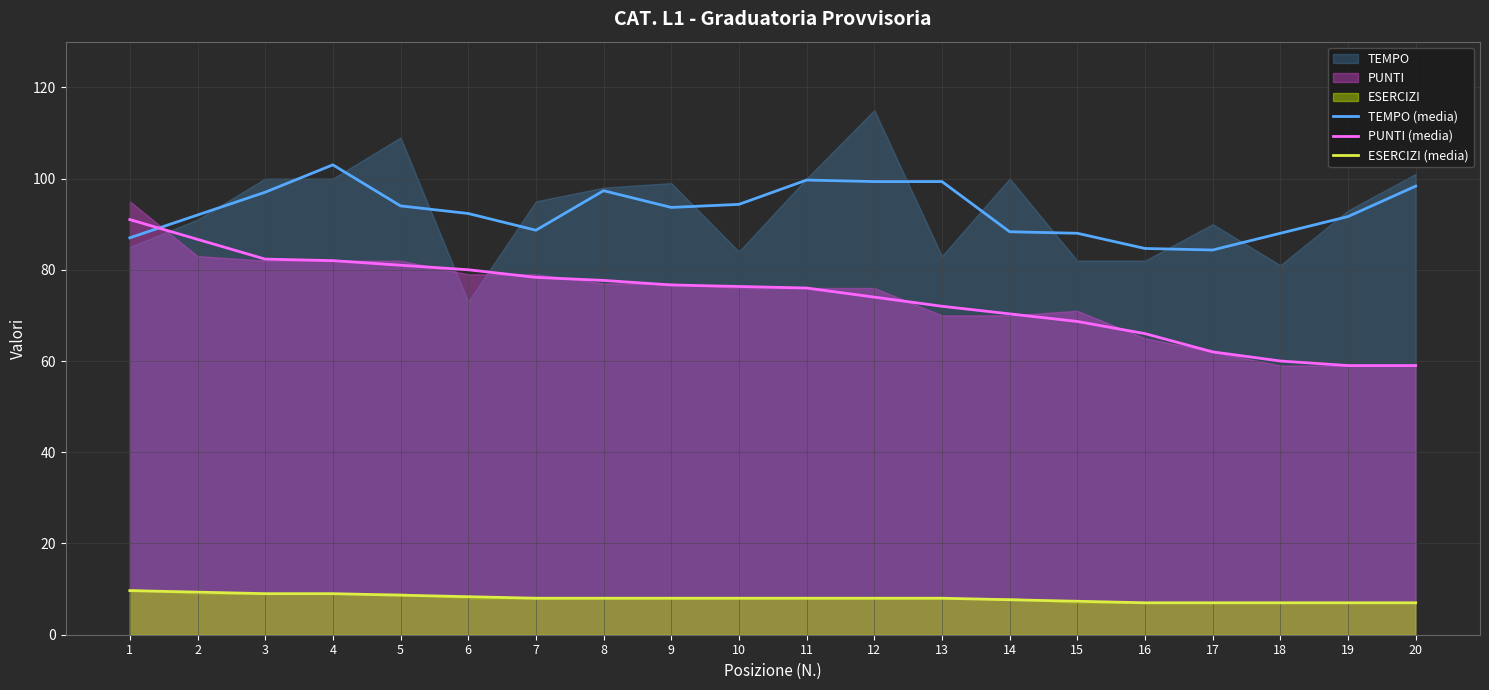

Reading right to left, extract all data points from this chart.

TEMPO (media): 98.3	91.7	88.0	84.3	84.7	88.0	88.3	99.3	99.3	99.7	94.3	93.7	97.3	88.7	92.3	94.0	103.0	97.0	92.0	87.0
PUNTI (media): 59.0	59.0	60.0	62.0	66.0	68.7	70.3	72.0	74.0	76.0	76.3	76.7	77.7	78.3	80.0	81.0	82.0	82.3	86.7	91.0
ESERCIZI (media): 7.0	7.0	7.0	7.0	7.0	7.3	7.7	8.0	8.0	8.0	8.0	8.0	8.0	8.0	8.3	8.7	9.0	9.0	9.3	9.7